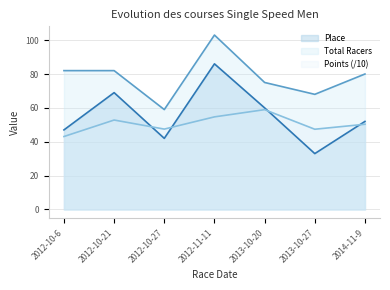

At which category is the sum across all series the highest?

2012-11-11